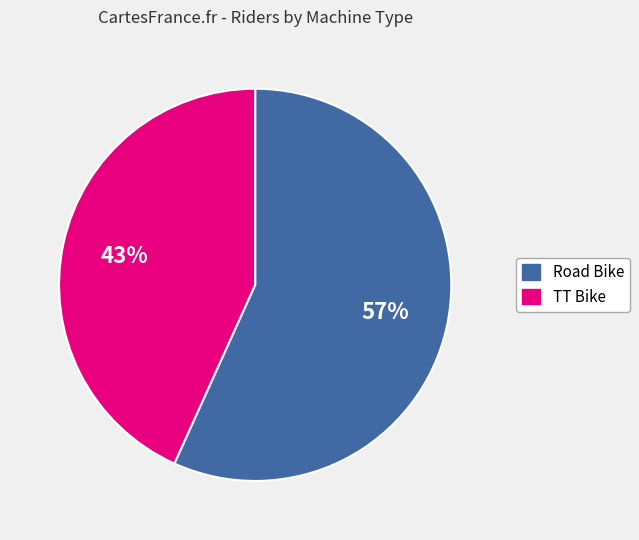

Do Road Bike and TT Bike together represent more than half of the pie?

Yes